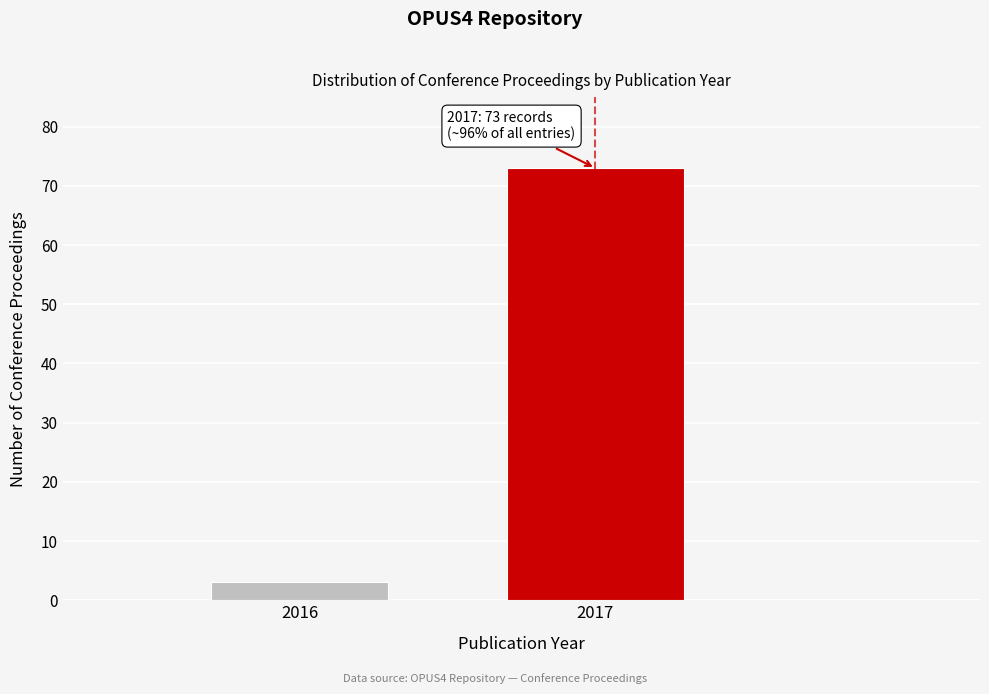

Reading left to right, what are all the values shown in this chart?

3	73